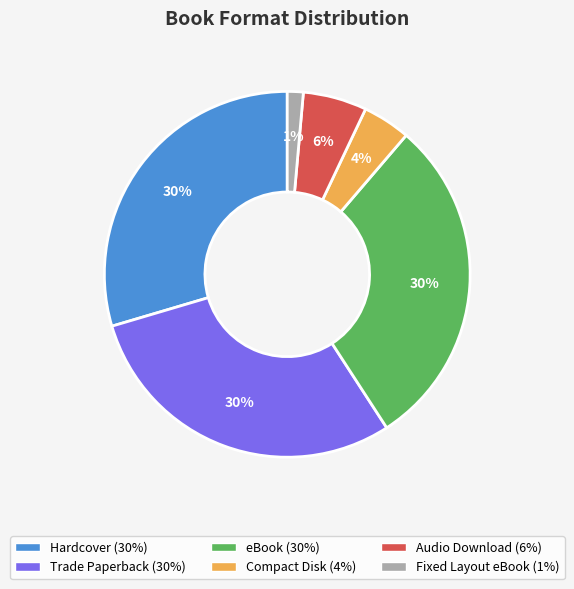

Which has a higher value, Trade Paperback or Compact Disk?

Trade Paperback